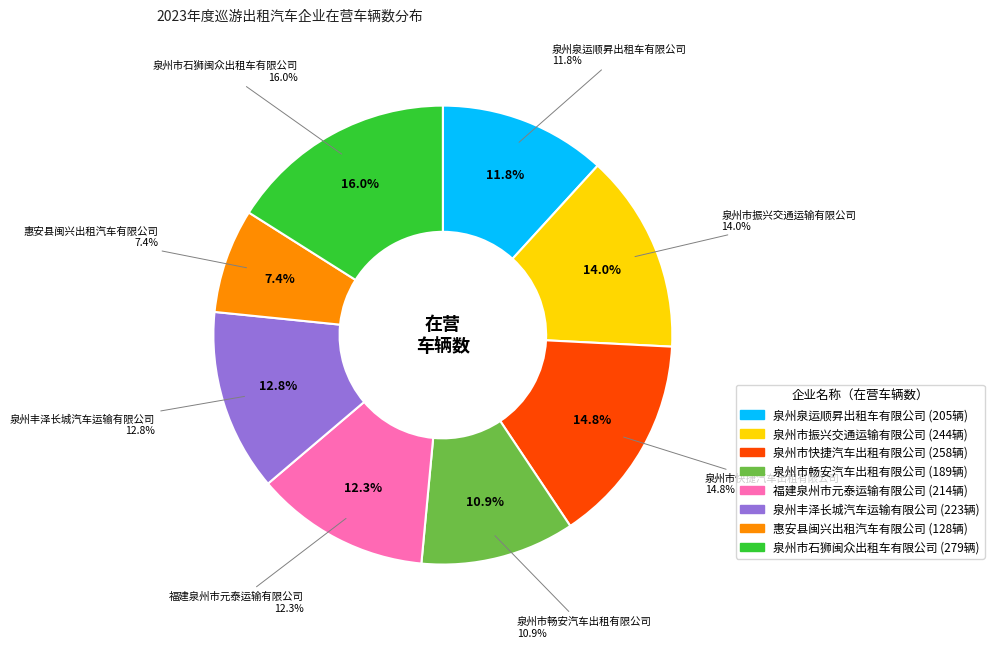

How many segments does this pie chart have?

8